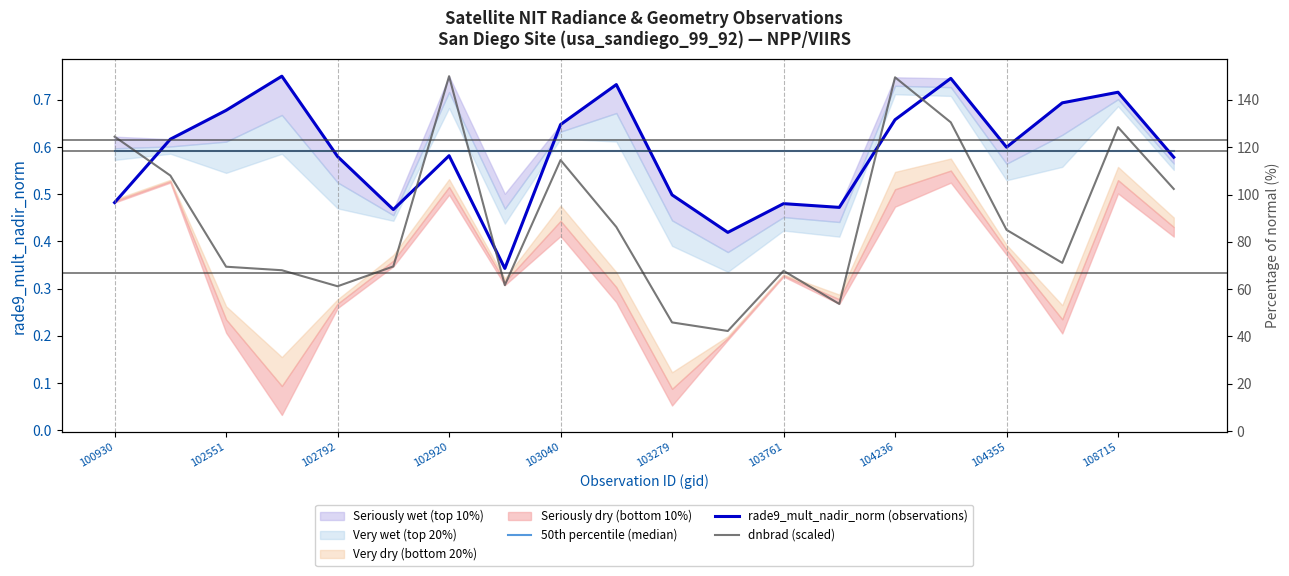

What is the difference between the maximum and minimum values in the dnbrad (scaled) series?

0.5